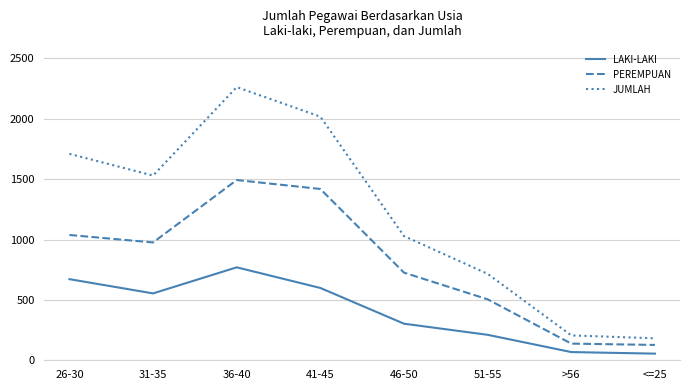

Rank the series at 46-50 from lowest to highest value.

LAKI-LAKI, PEREMPUAN, JUMLAH